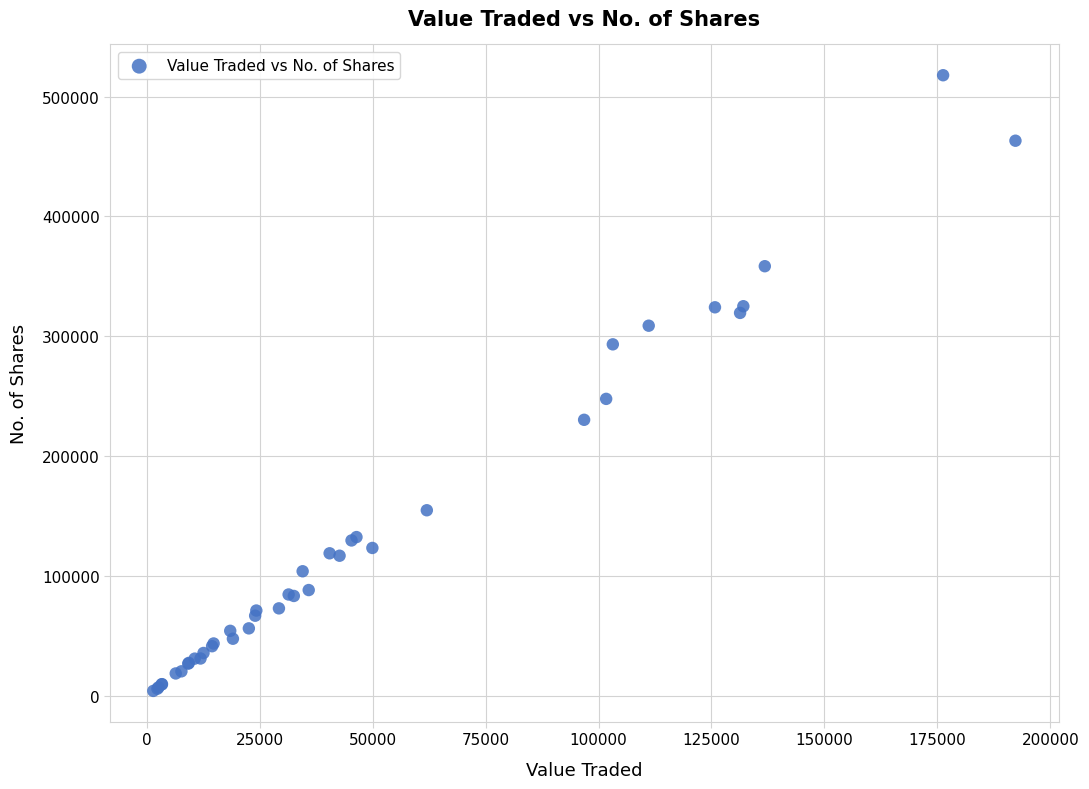

What Y value in the scatter plot is closest to 261032?

247848